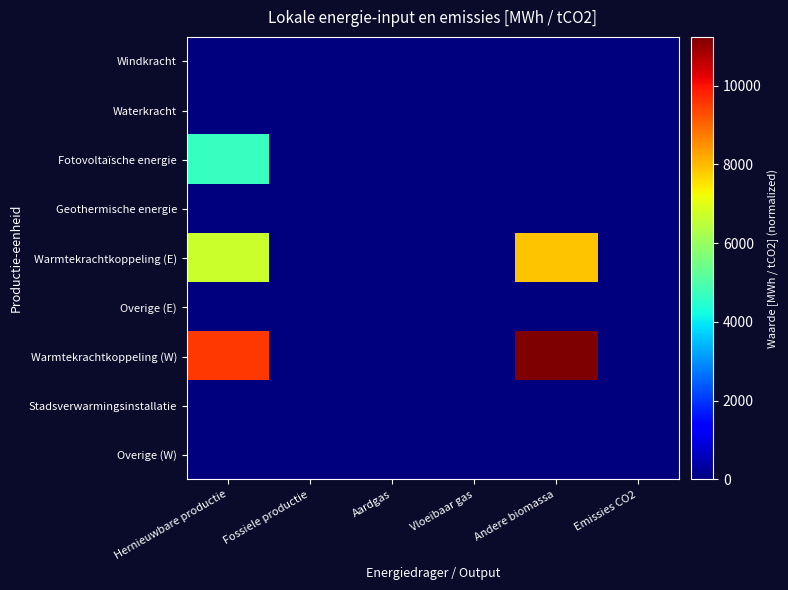

Rank the series by their maximum value, from highest to lowest.

Warmtekrachtkoppeling (W), Warmtekrachtkoppeling (E), Fotovoltaïsche energie, Windkracht, Waterkracht, Geothermische energie, Overige (E), Stadsverwarmingsinstallatie, Overige (W)